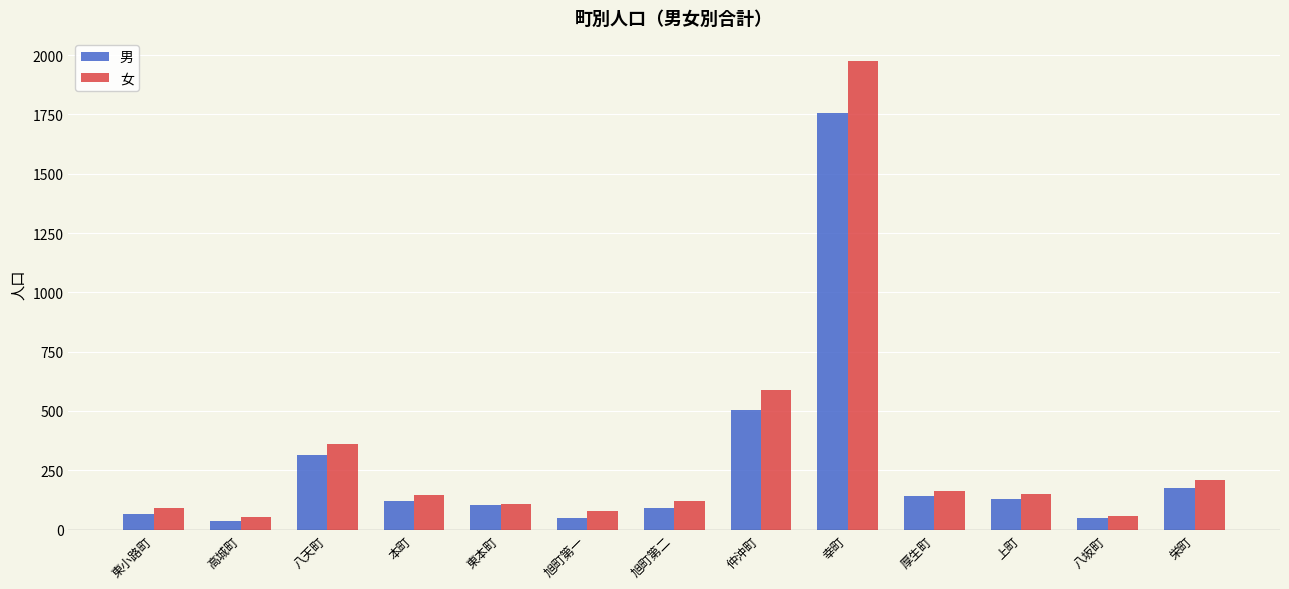

What is the average value of the 男 series?

272